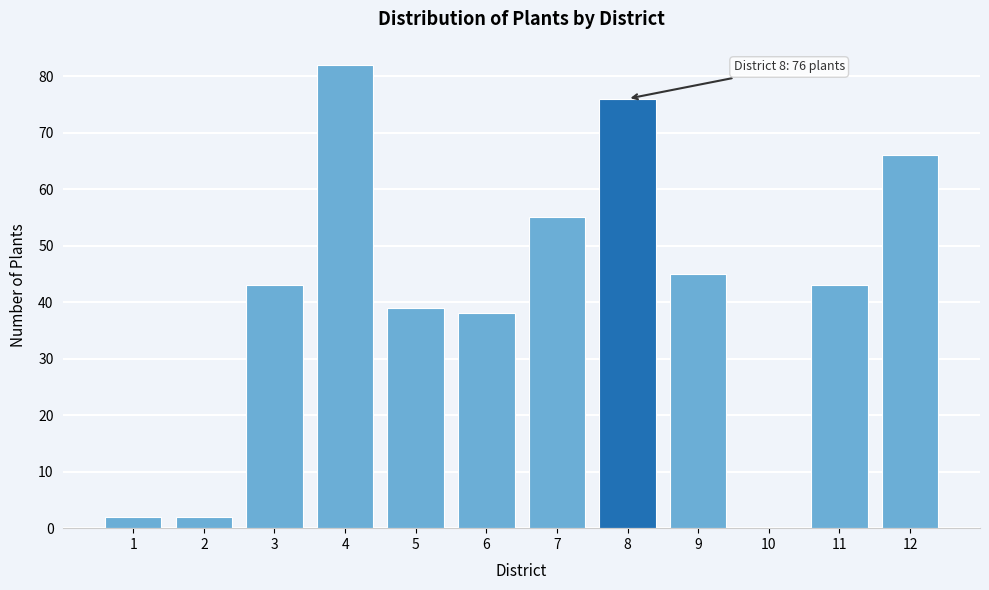

Reading right to left, extract all data points from this chart.

12=66	11=43	10=0	9=45	8=76	7=55	6=38	5=39	4=82	3=43	2=2	1=2